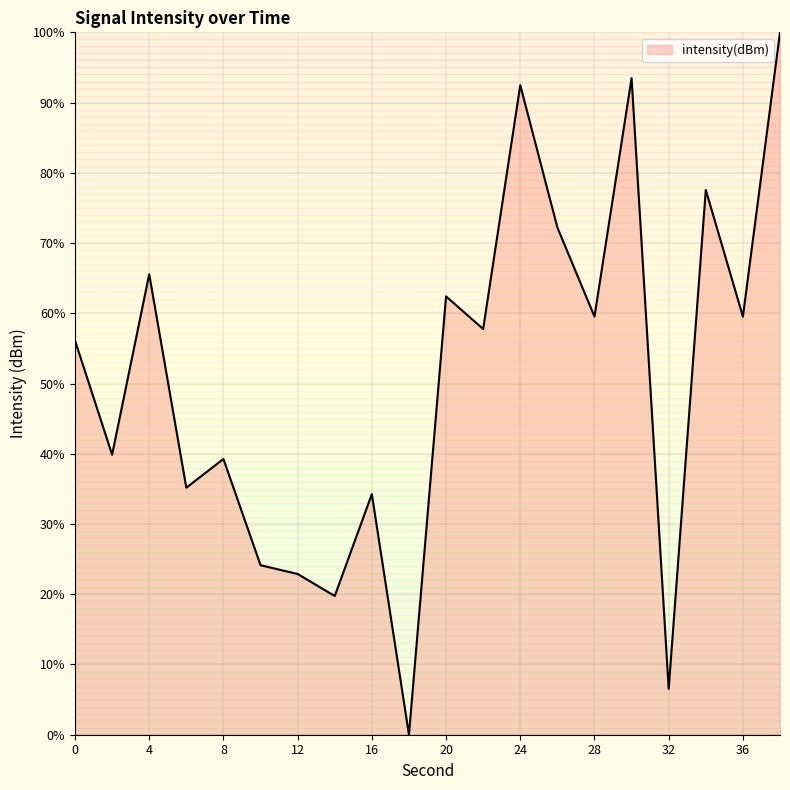

What is the maximum value shown in the chart?

100.0